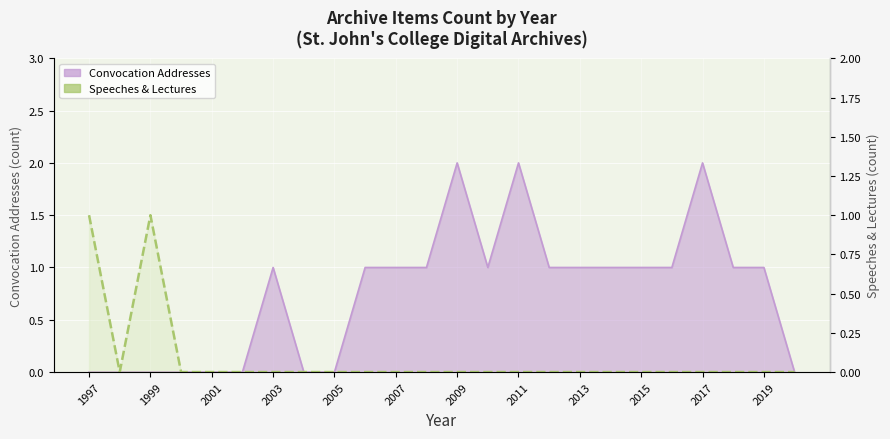

Which category has the lowest value across all series?

1999